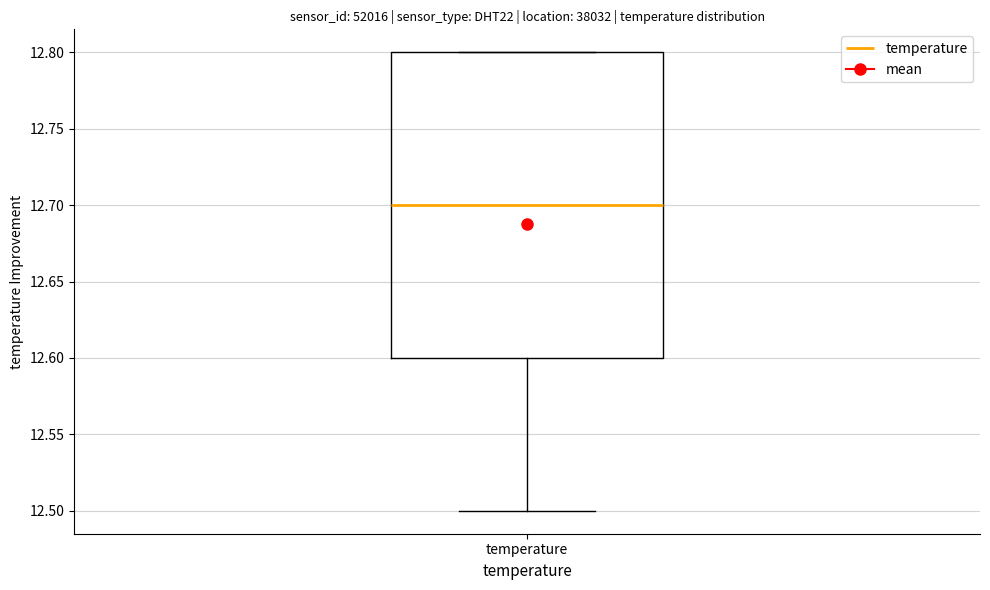

Read this box plot against the y-axis: the position of the median line, the range covered by the box, and the ends of both whiskers. The values are not printed on the chart, so give them approximately, as read against the axis.

median 12.7, box 12.6 to 12.8, whiskers 12.5 to 12.8